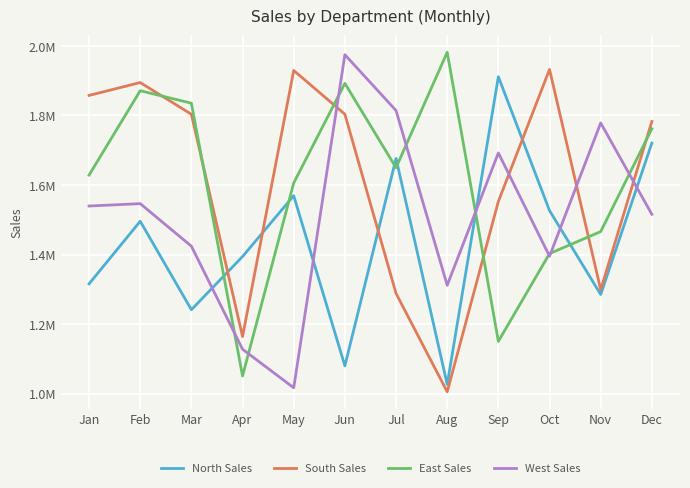

Reading right to left, extract all data points from this chart.

North Sales: Dec=1720796	Nov=1285650	Oct=1526644	Sep=1911386	Aug=1027100	Jul=1676630	Jun=1080542	May=1569499	Apr=1394704	Mar=1241861	Feb=1496040	Jan=1316162
South Sales: Dec=1782826	Nov=1299330	Oct=1932396	Sep=1553117	Aug=1006065	Jul=1288690	Jun=1803605	May=1929419	Apr=1164713	Mar=1803536	Feb=1894675	Jan=1857670
East Sales: Dec=1761978	Nov=1466386	Oct=1403154	Sep=1150897	Aug=1981730	Jul=1649944	Jun=1892327	May=1606121	Apr=1051510	Mar=1835339	Feb=1871226	Jan=1628608
West Sales: Dec=1515956	Nov=1778599	Oct=1395505	Sep=1692463	Aug=1312126	Jul=1814235	Jun=1974670	May=1017561	Apr=1128222	Mar=1424395	Feb=1546643	Jan=1539833